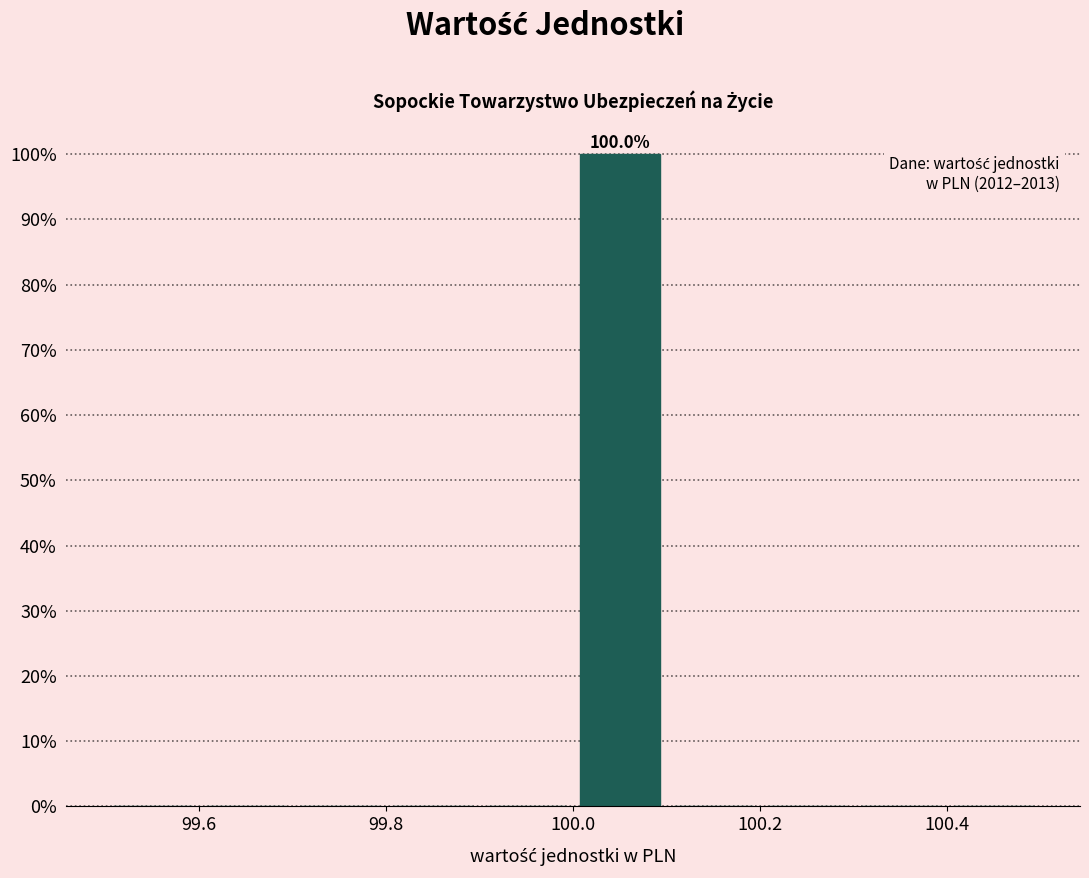

Over which range of the x-axis is the bar tallest?

100.0 to 100.1